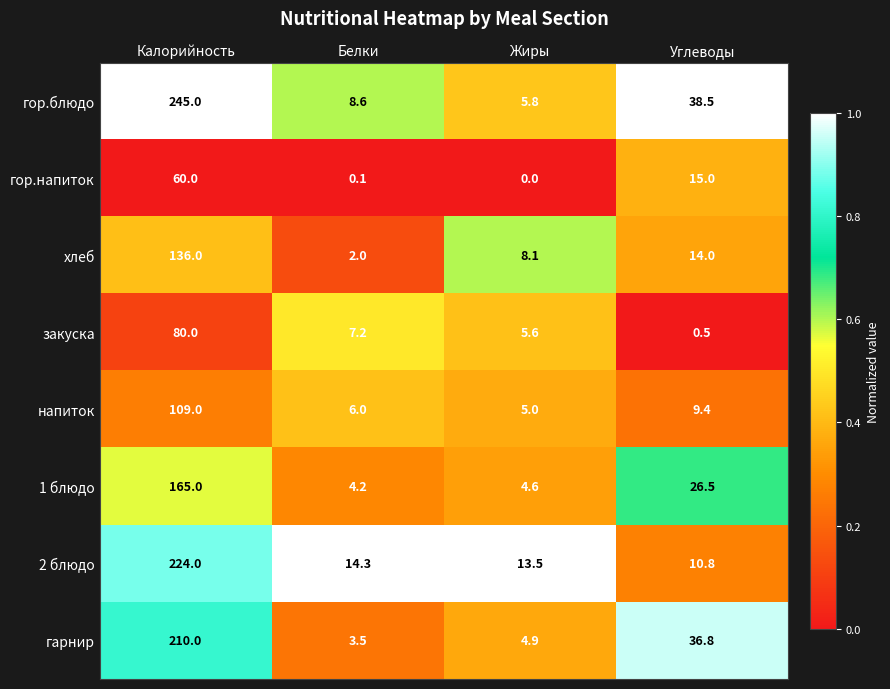

True or false: 1 блюдо has a value of 47.3 at Углеводы.

False